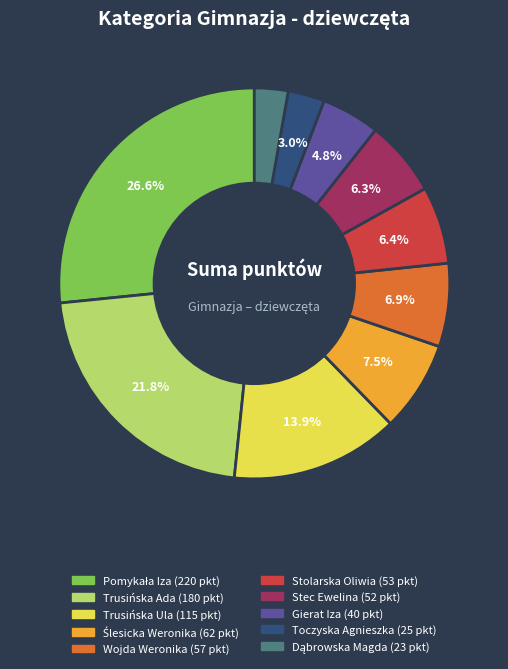

What percentage is the Stec Ewelina slice, to the nearest percent?

6%